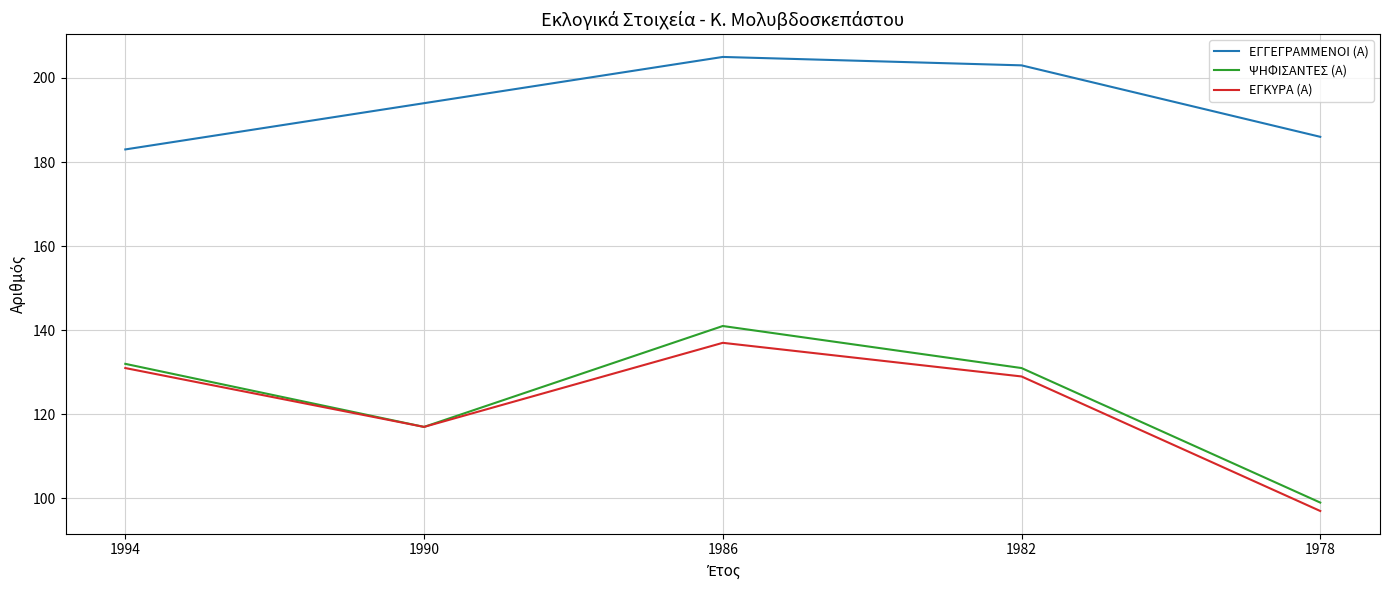

True or false: ΕΓΓΕΓΡΑΜΜΕΝΟΙ (Α) and ΨΗΦΙΣΑΝΤΕΣ (Α) cross at least once.

False